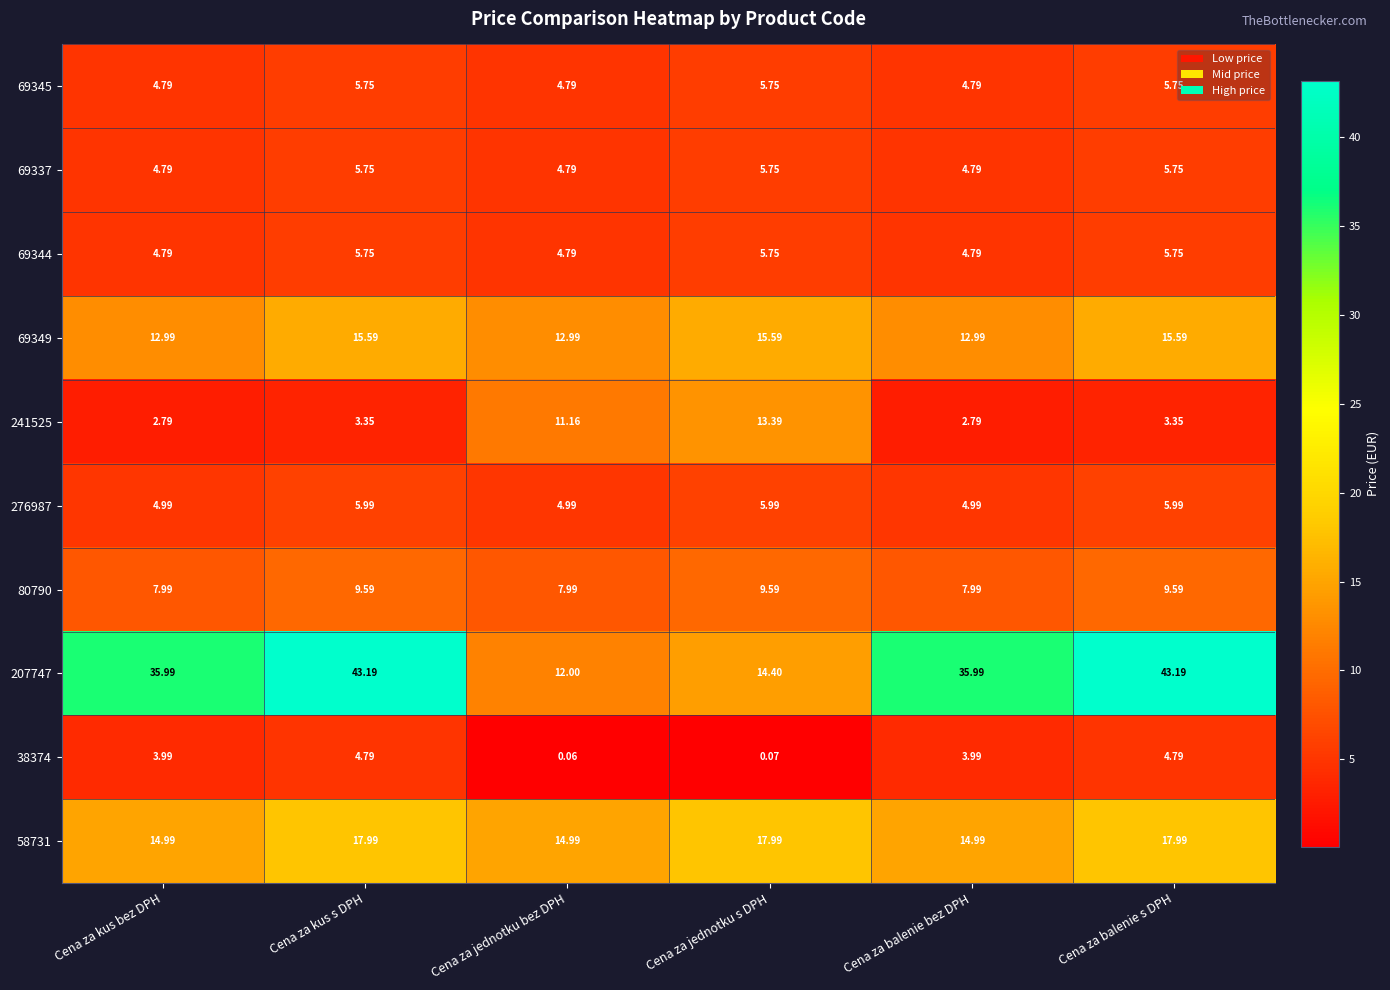

At which category does the chart reach its minimum across all series?

Cena za jednotku bez DPH